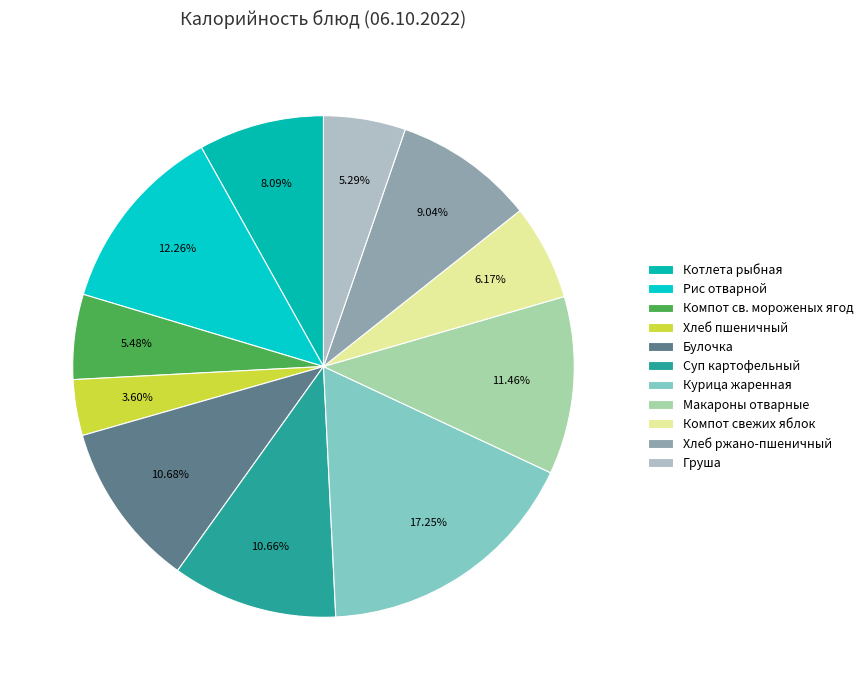

To the nearest percent, what is the combined percentage of Компот свежих яблок and Суп картофельный?

17%